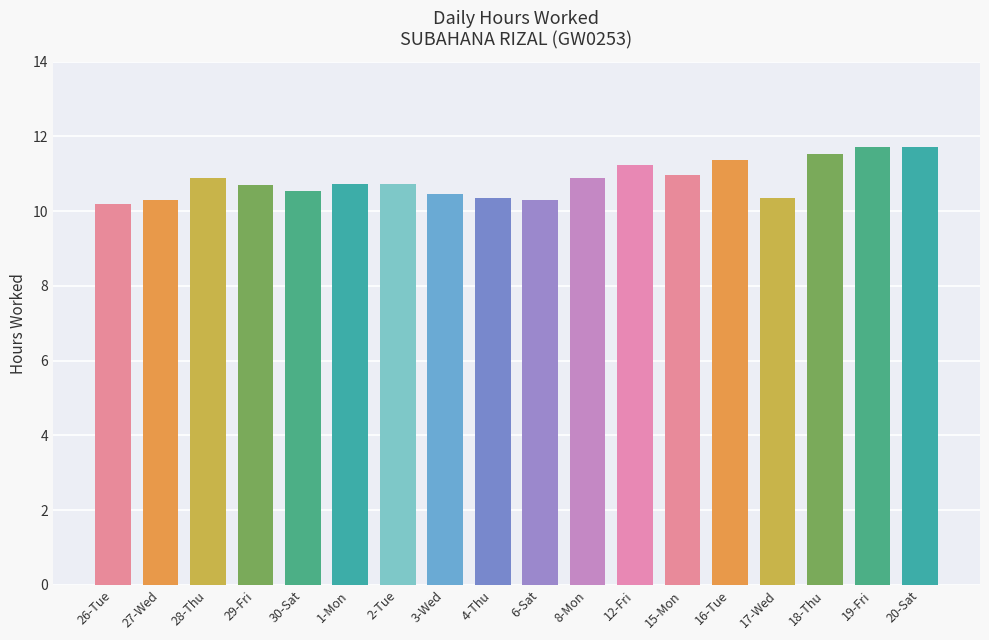

Are the bars horizontal?

No